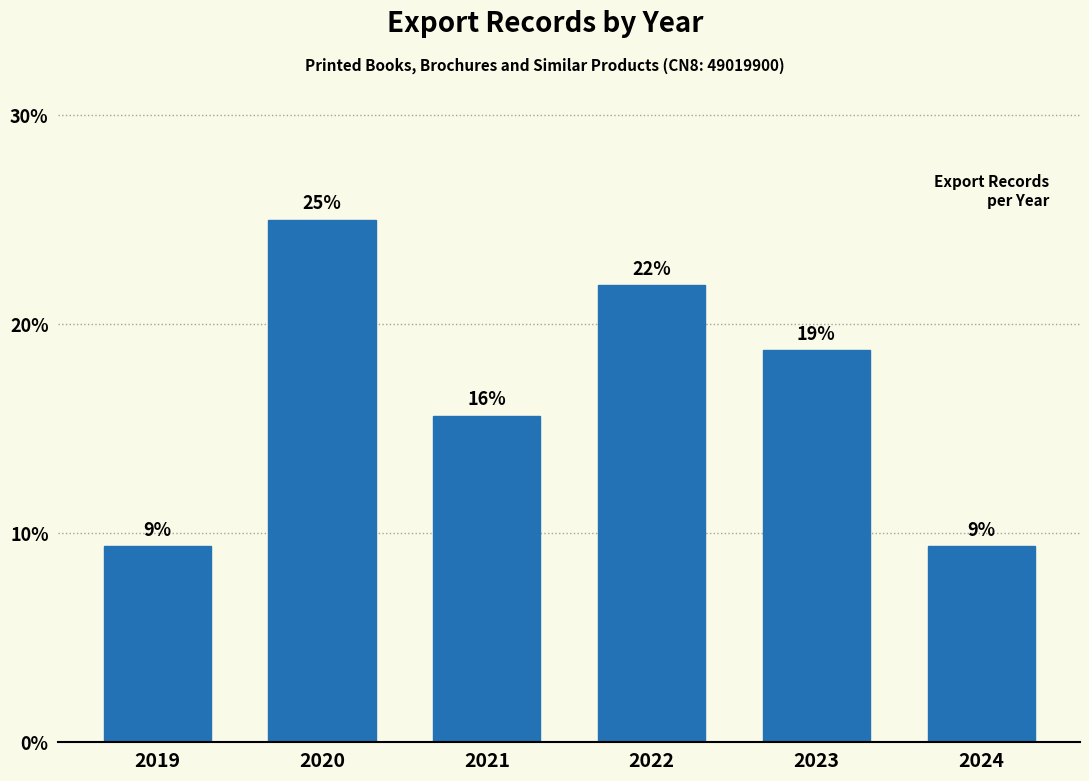

Are the bars horizontal?

No